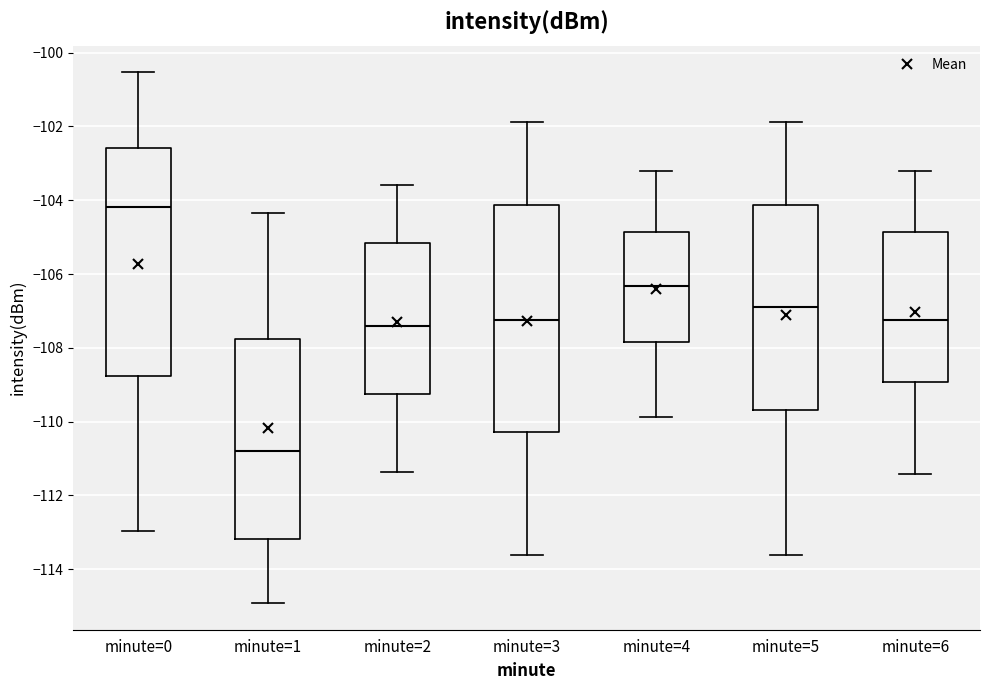

Which box's median line is the lowest?

minute=1